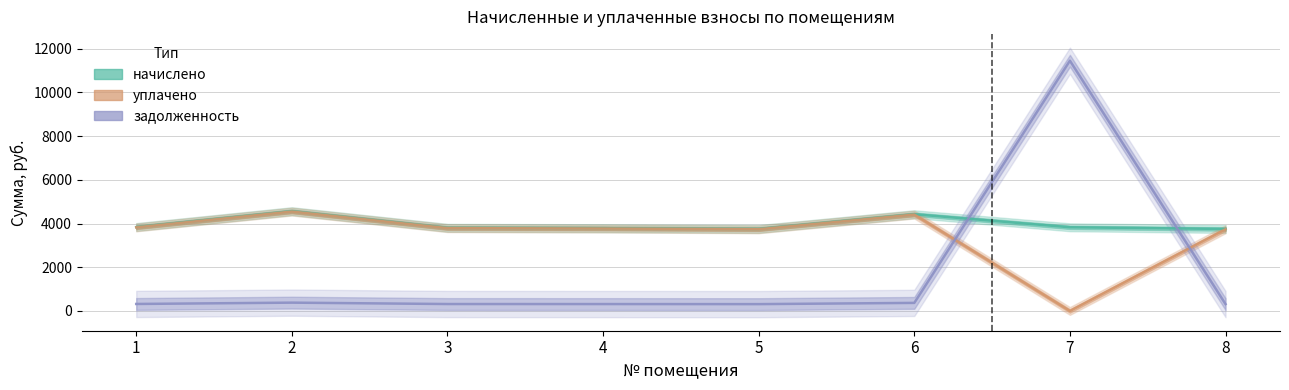

What is the value of the задолженность point at the 5th from the left?

312.5